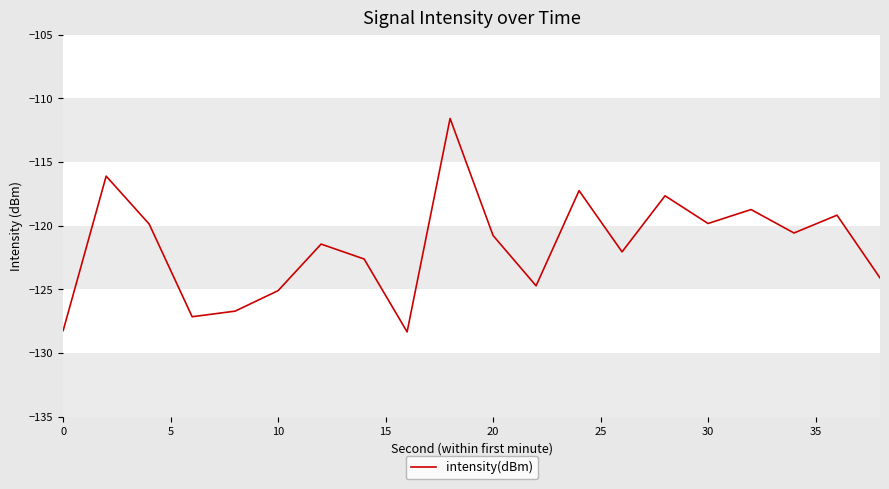

What is the smallest value displayed?

-128.4